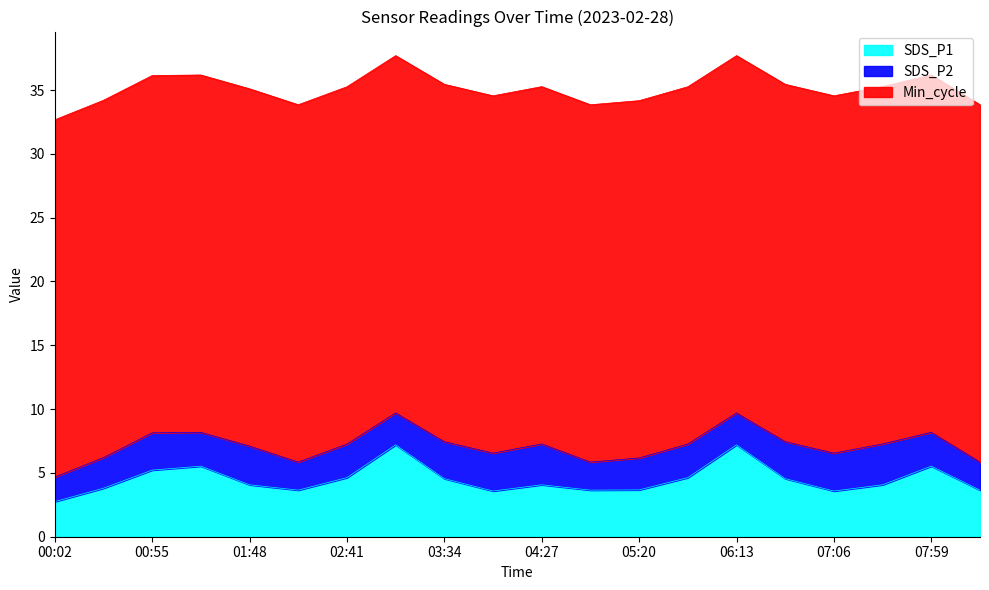

Which label corresponds to the smallest value in the chart?

00:02